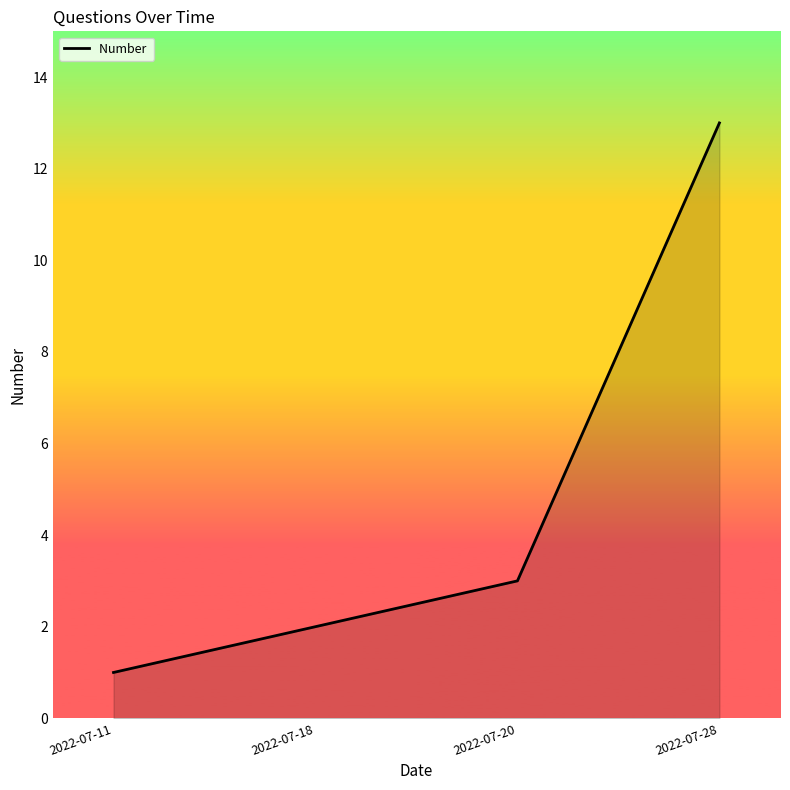

At which category does the chart reach its minimum across all series?

2022-07-11